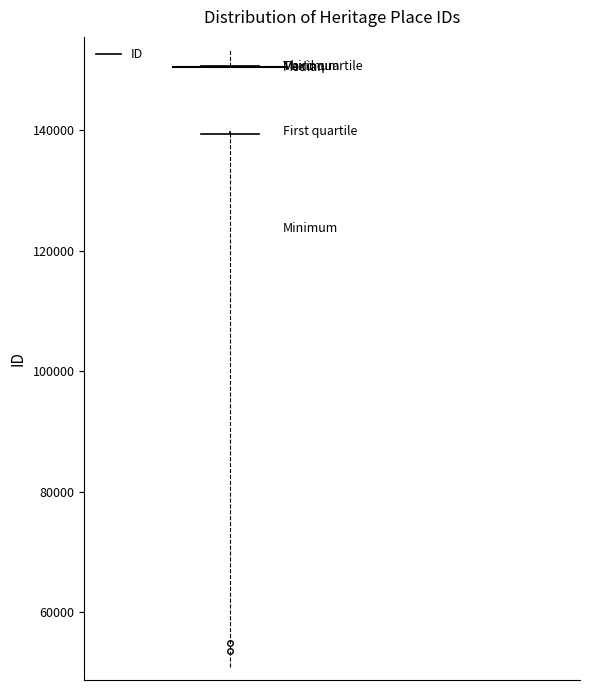

Read this box plot against the y-axis: the position of the median line, the range covered by the box, and the ends of both whiskers. The values are not printed on the chart, so give them approximately, as read against the axis.

median 150000 (drawn on the box's upper edge), box 140000 to 150000, whiskers 140000 to 150000